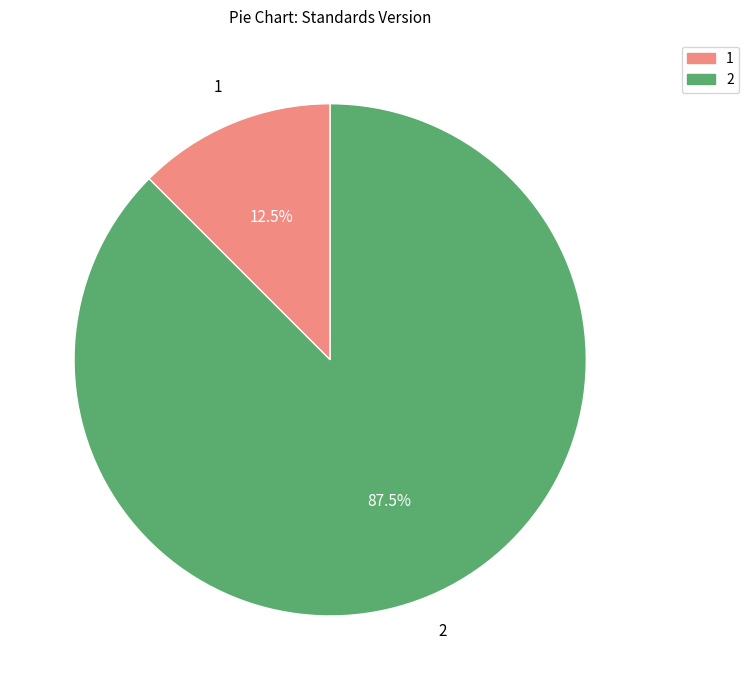

How much of the chart is everything except 1?

87.5%